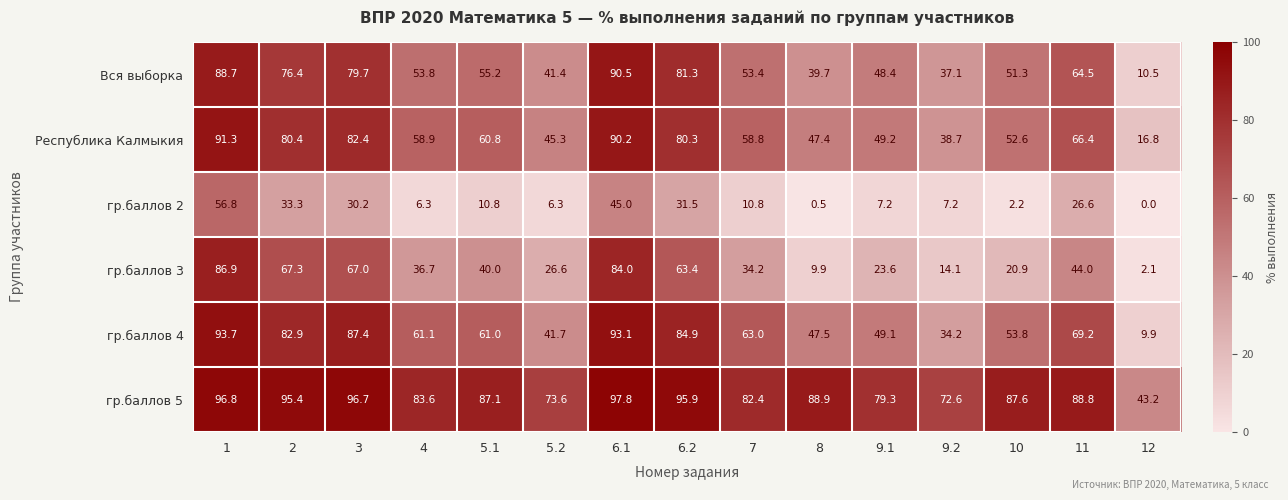

What is the total value across all series at 5.2?

234.9